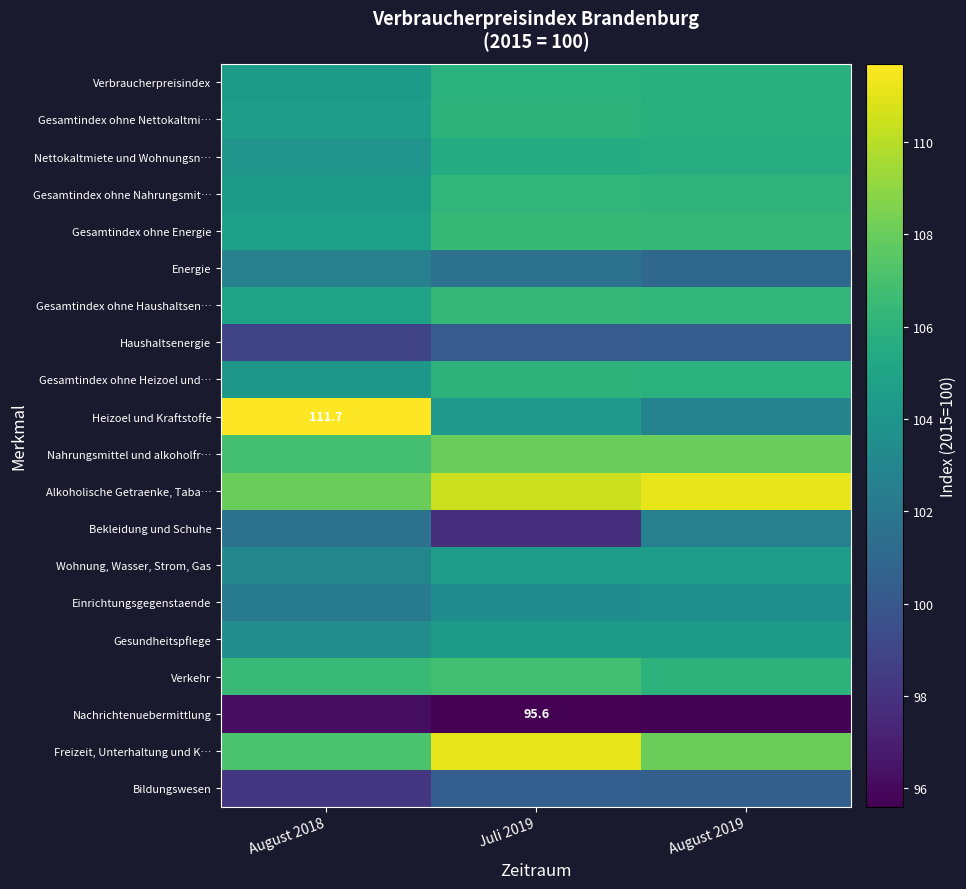

Which series has the largest total across all categories?

Alkoholische Getraenke, Taba…